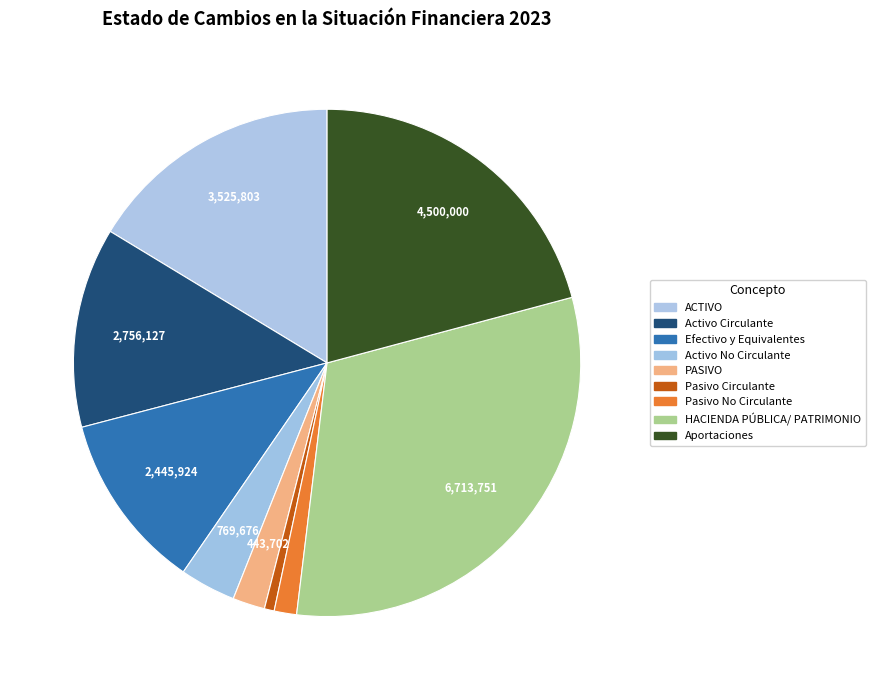

How many segments does this pie chart have?

9